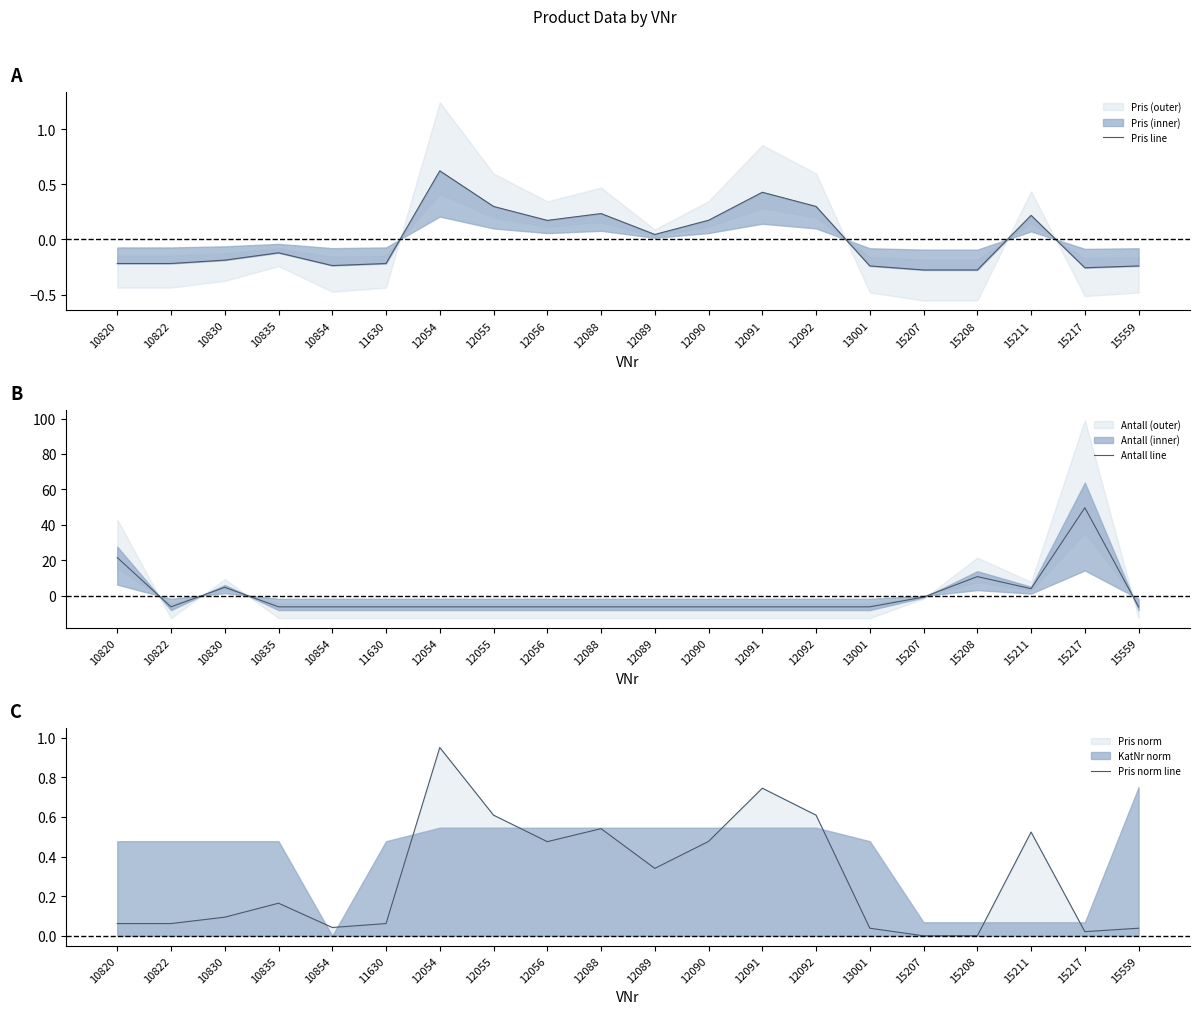

Rank the series by their maximum value, from highest to lowest.

Antall line, Pris norm line, Pris line